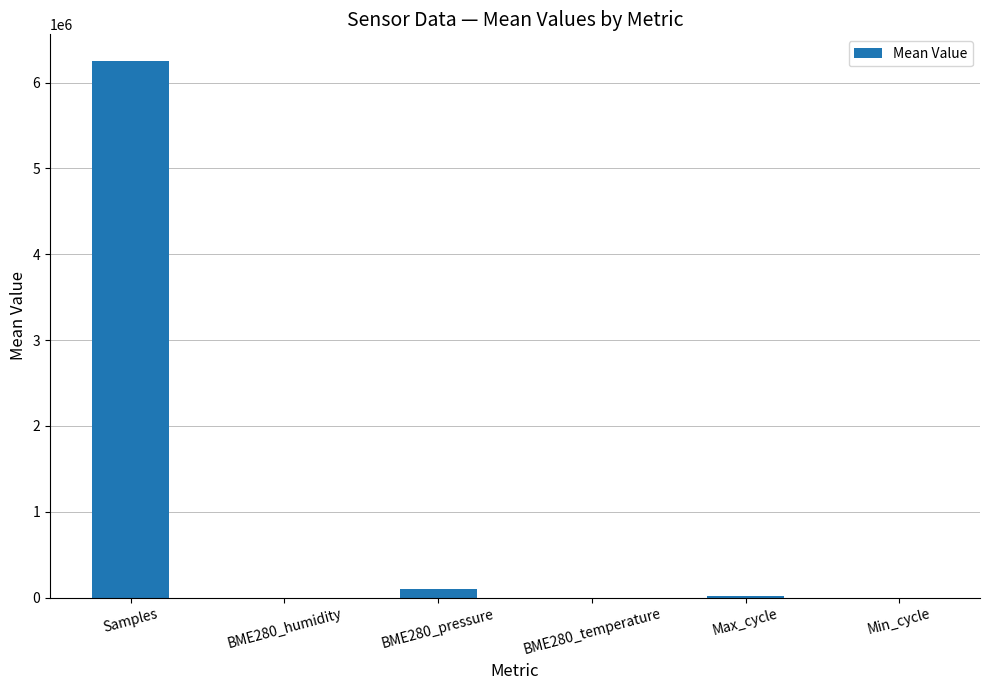

What is the maximum value shown in the chart?

6249690.1